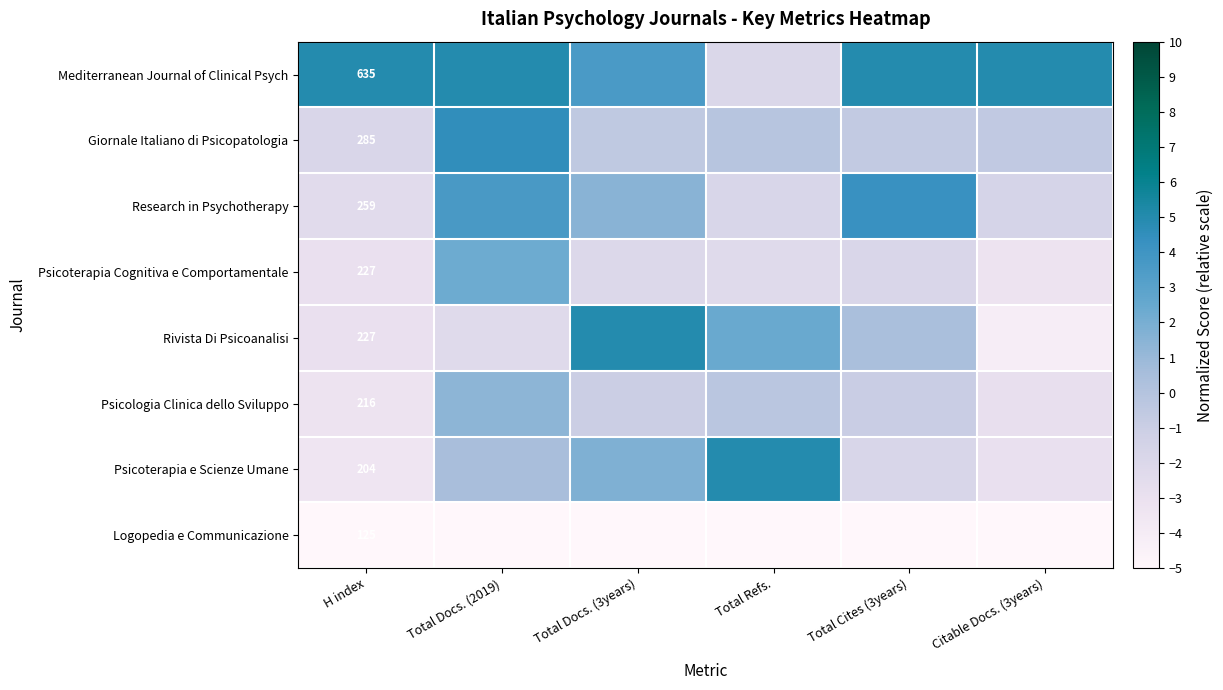

What is the difference between the maximum and second lowest values in the Psicoterapia Cognitiva e Comportamentale series?

5.3